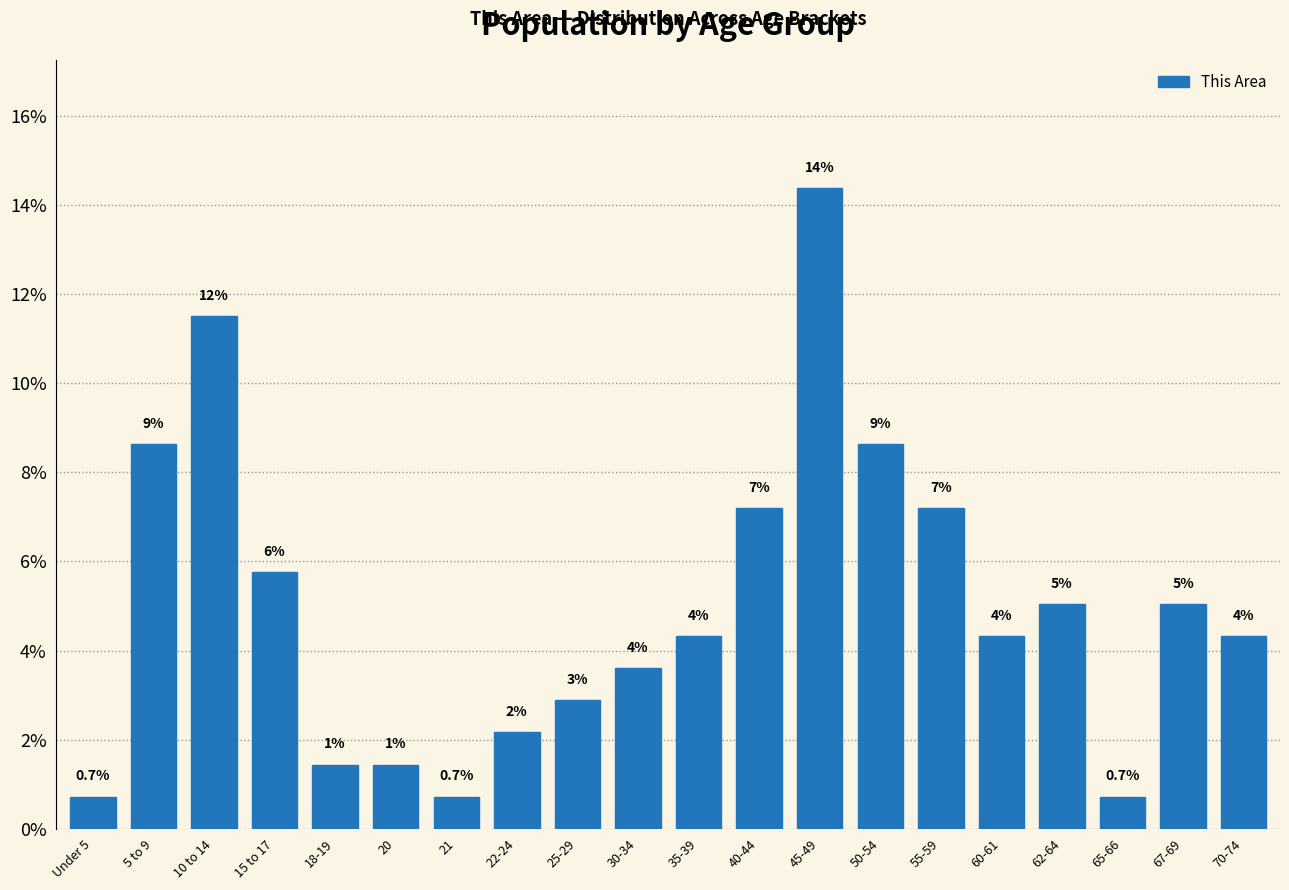

Does the chart contain any negative values?

No